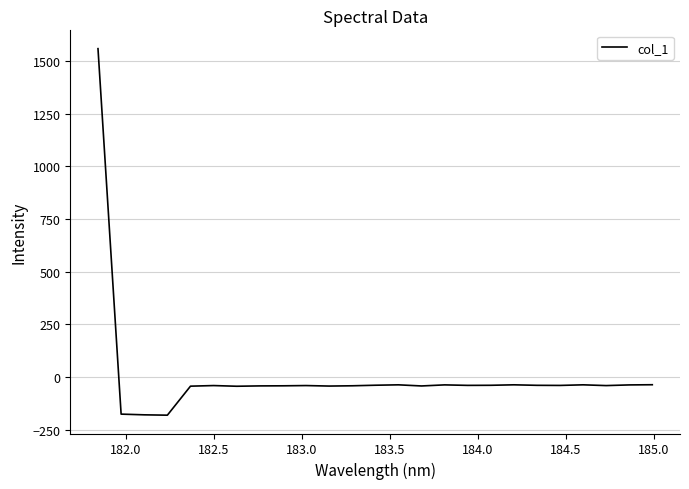

What is the minimum value shown in the chart?

-181.3